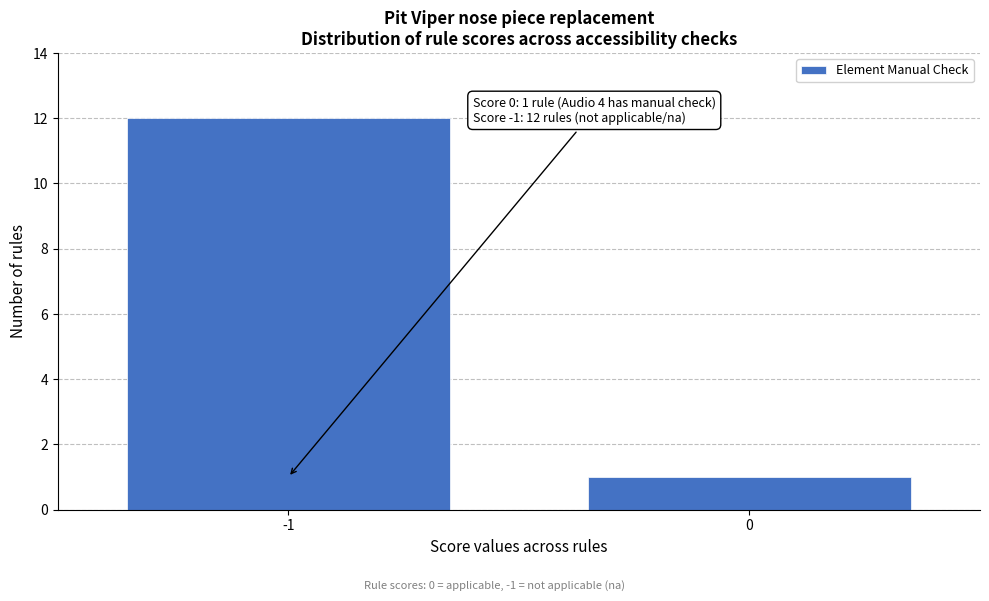

Reading left to right, transcribe all the data shown in this chart.

12	1